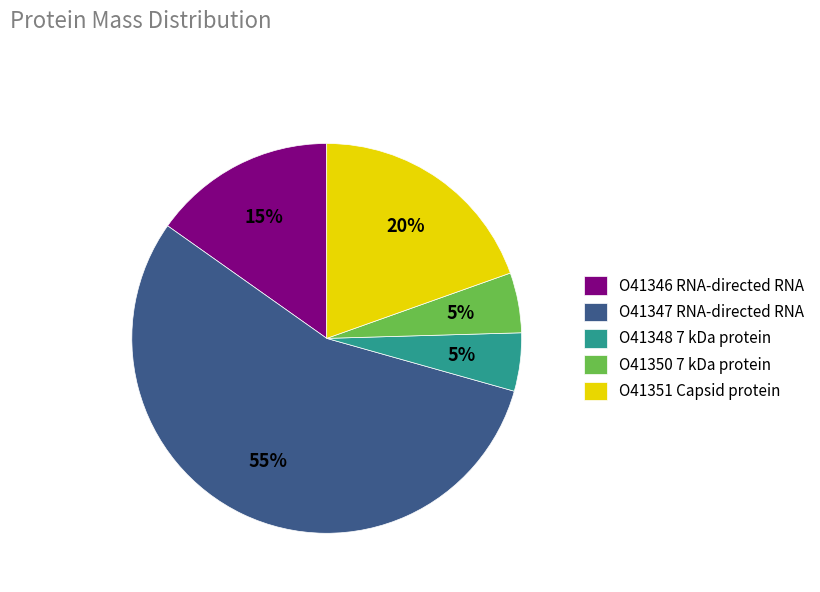

To the nearest percent, what percentage of the pie is O41348 7 kDa protein?

5%